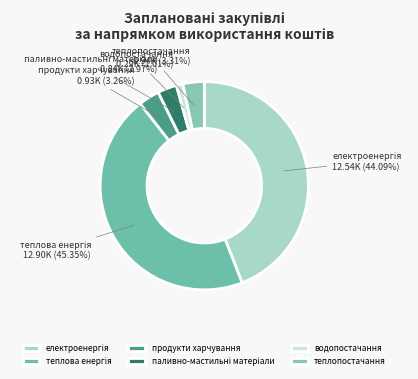

True or false: водопостачання accounts for 8% of the total.

False